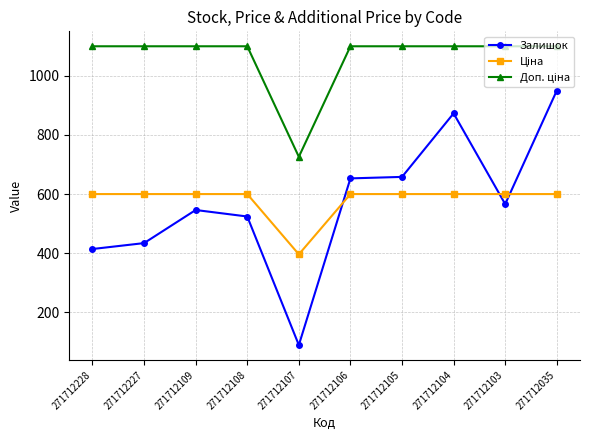

What is the minimum value shown in the chart?

89.0